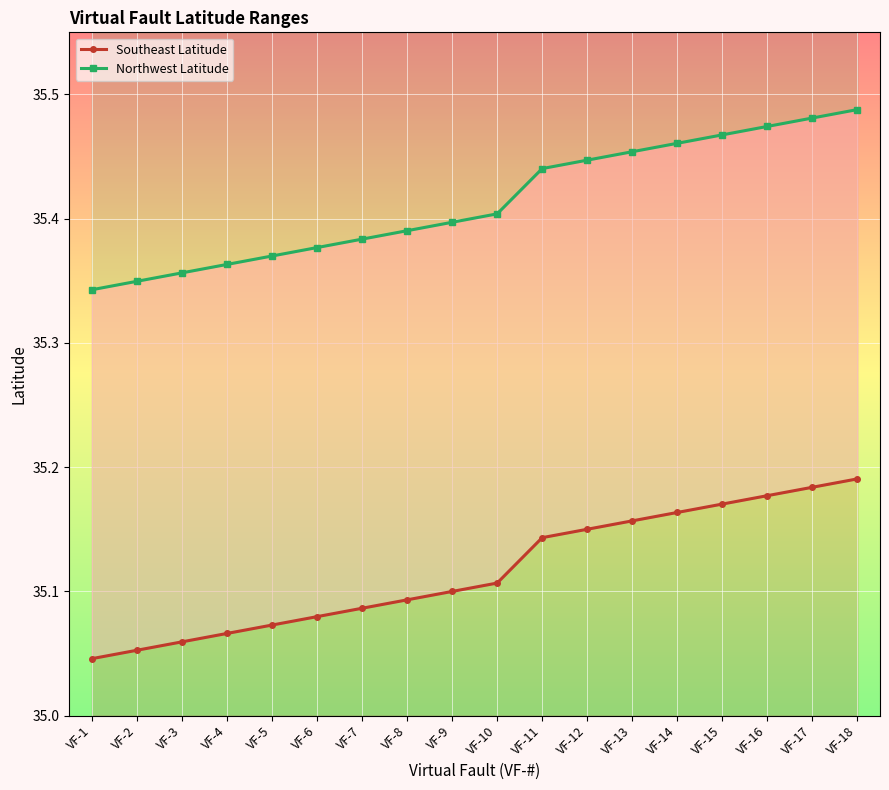

The value of Northwest Latitude at VF-7 is 35.4. True or false?

True